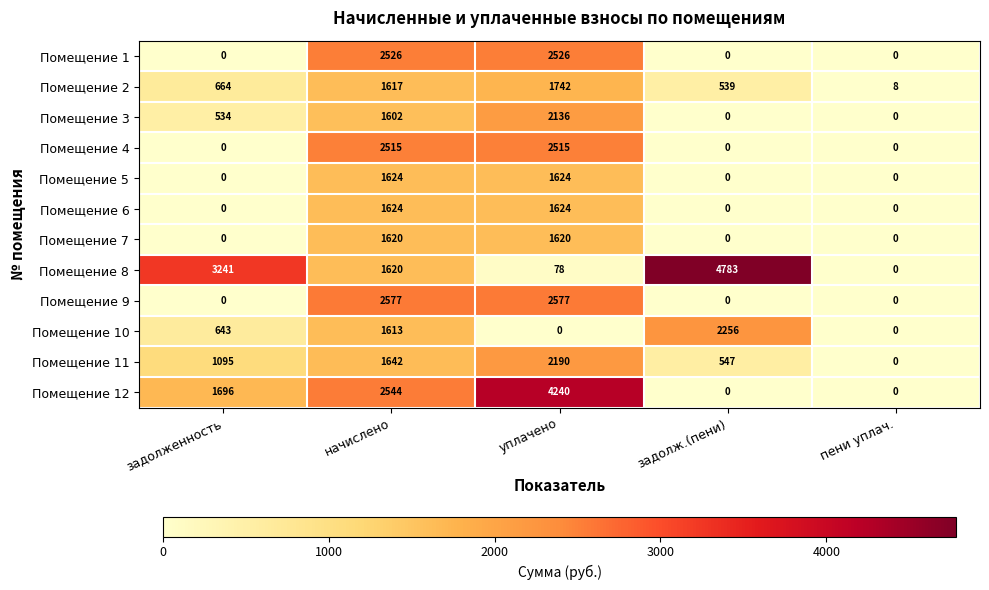

What is the total value across all series at задолж.(пени)?

8125